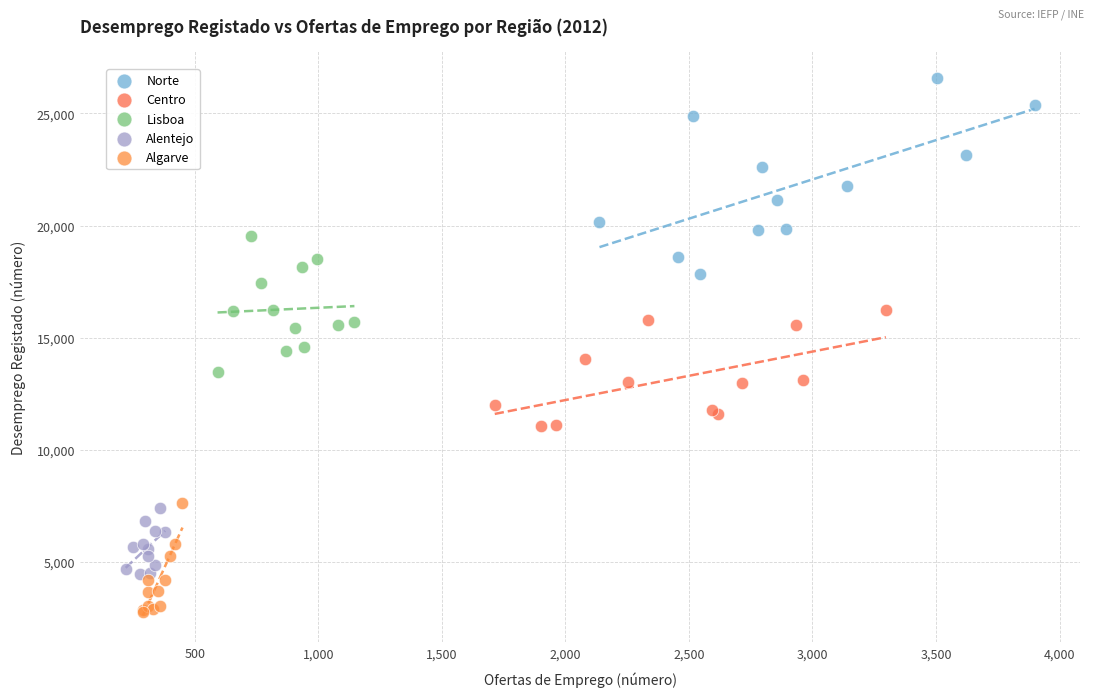

Which series has the largest Y range (max minus min)?

Norte